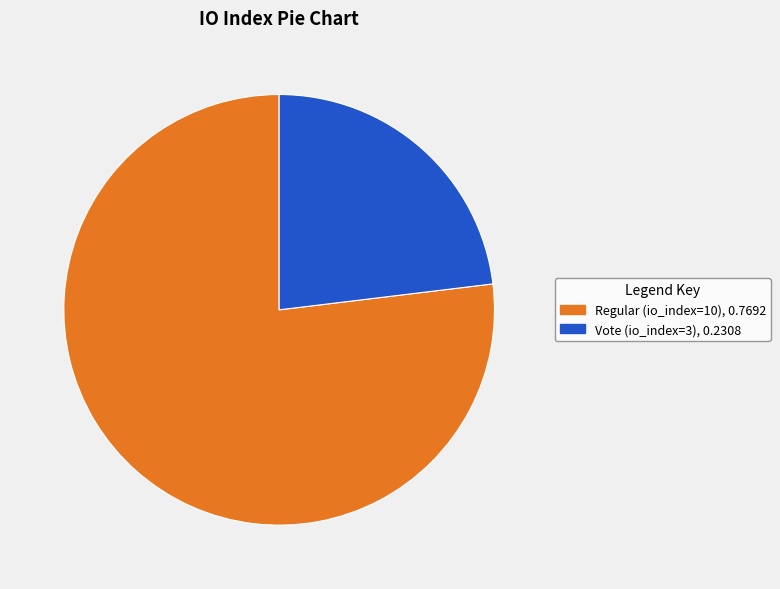

Combined, do Regular (io_index=10) and Vote (io_index=3) account for over 50%?

Yes